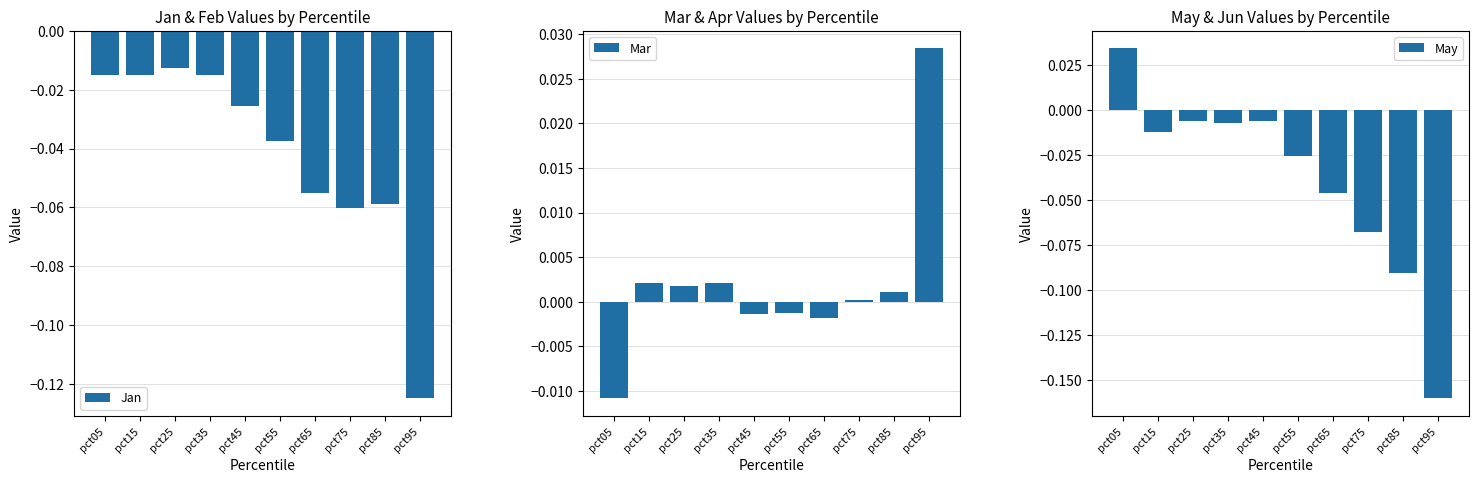

The value of Jan at pct15 is -0.0. True or false?

False